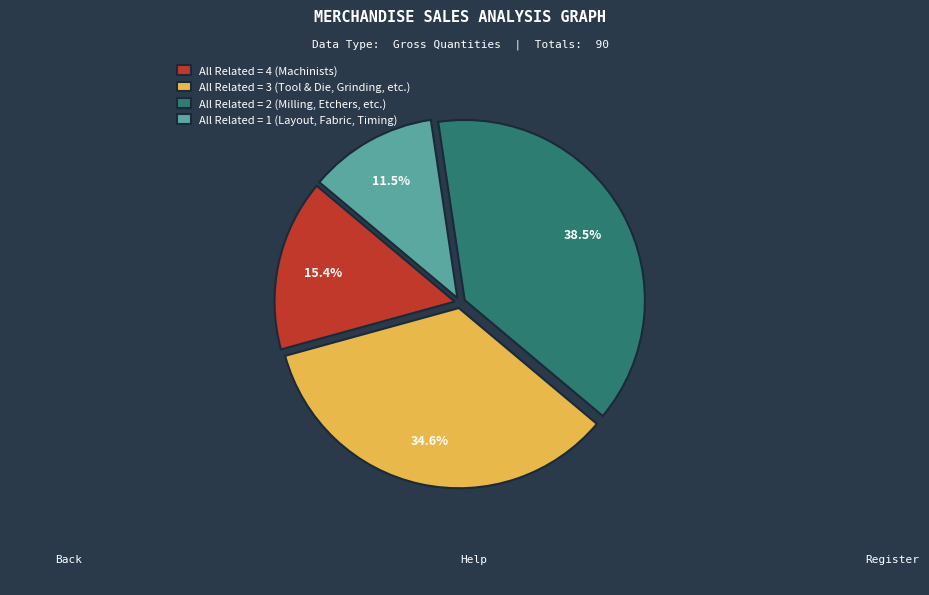

Which category has the smallest portion of the pie?

All Related = 1 (Layout, Fabric, Timing)